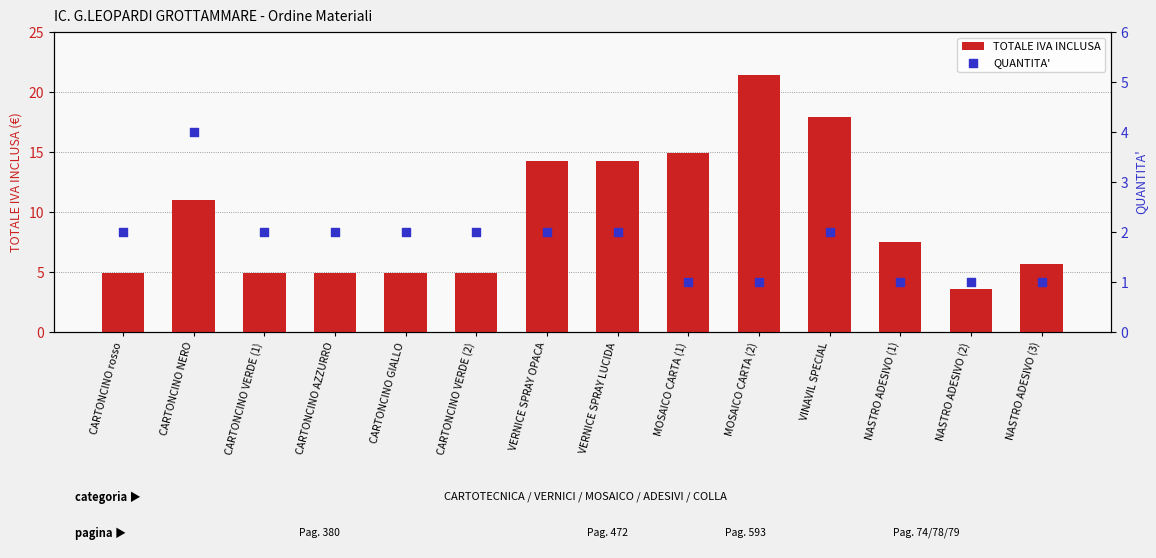

What is the total value across all series at MOSAICO CARTA (2)?

22.4